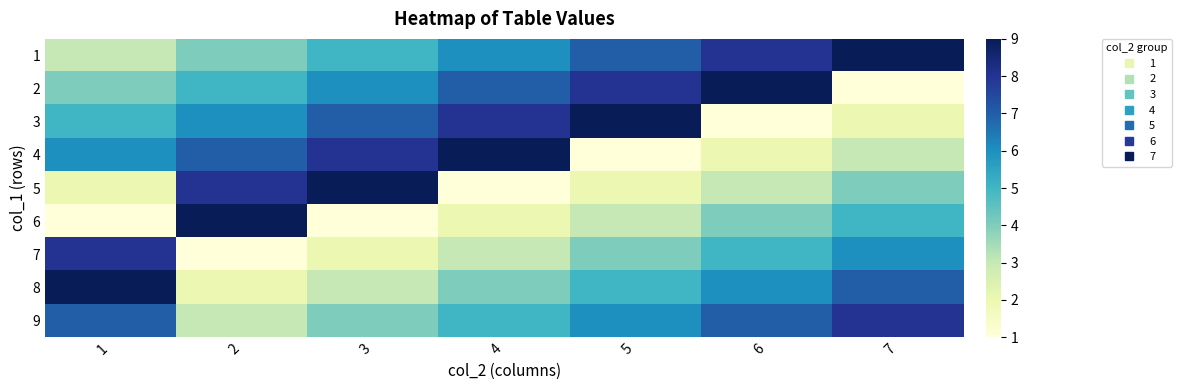

At which category is the sum across all series the highest?

1